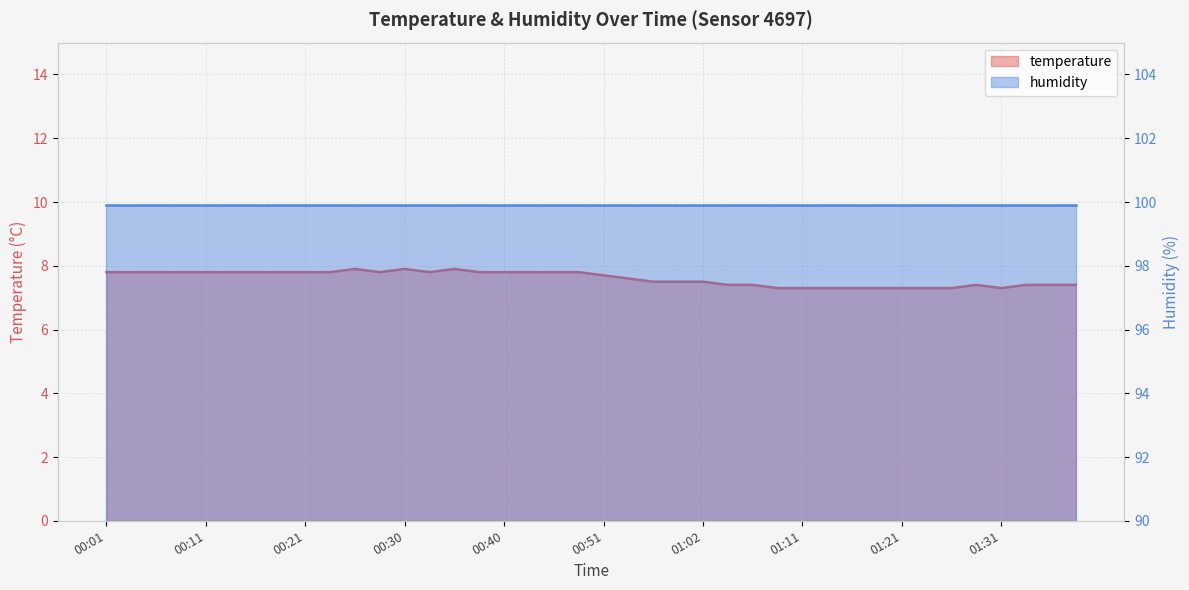

What is the average value?

7.6